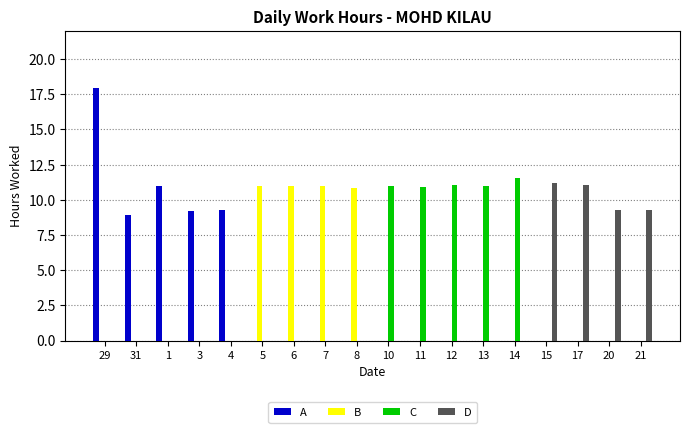

What is the difference between the B values at 15 and 7?

11.0